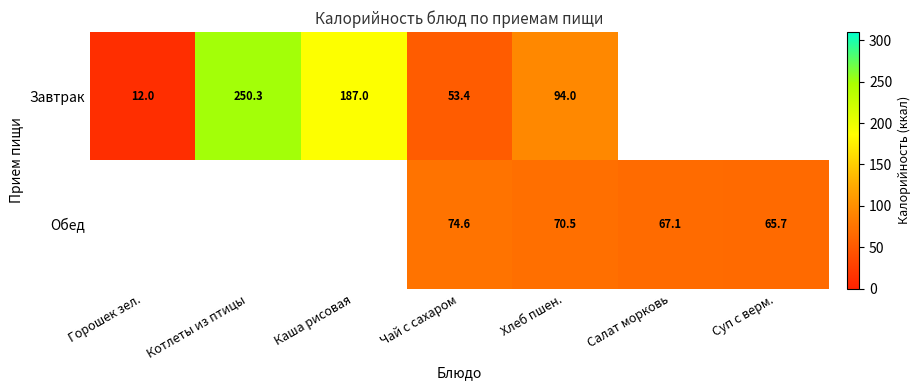

At Чай с сахаром, list the series in order from largest to smallest.

Обед, Завтрак